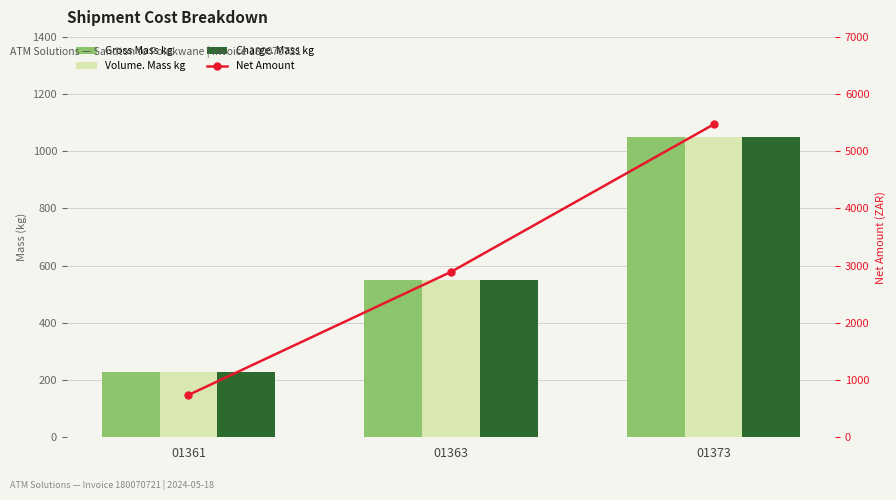

Reading left to right, what are all the values shown in this chart?

Gross Mass kg: 01361=228.2	01363=551.0	01373=1049.0
Volume. Mass kg: 01361=228.2	01363=551.0	01373=1049.0
Charge. Mass kg: 01361=228.2	01363=551.0	01373=1049.0
Net Amount: 01361=739.2	01363=2891.7	01373=5469.3